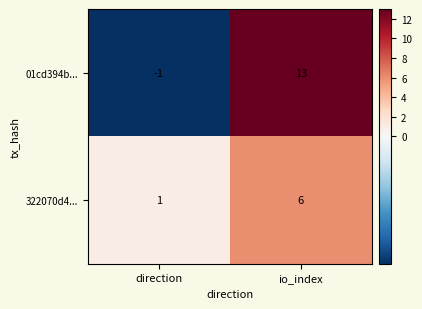

What is the sum of all 01cd394b... values?

12